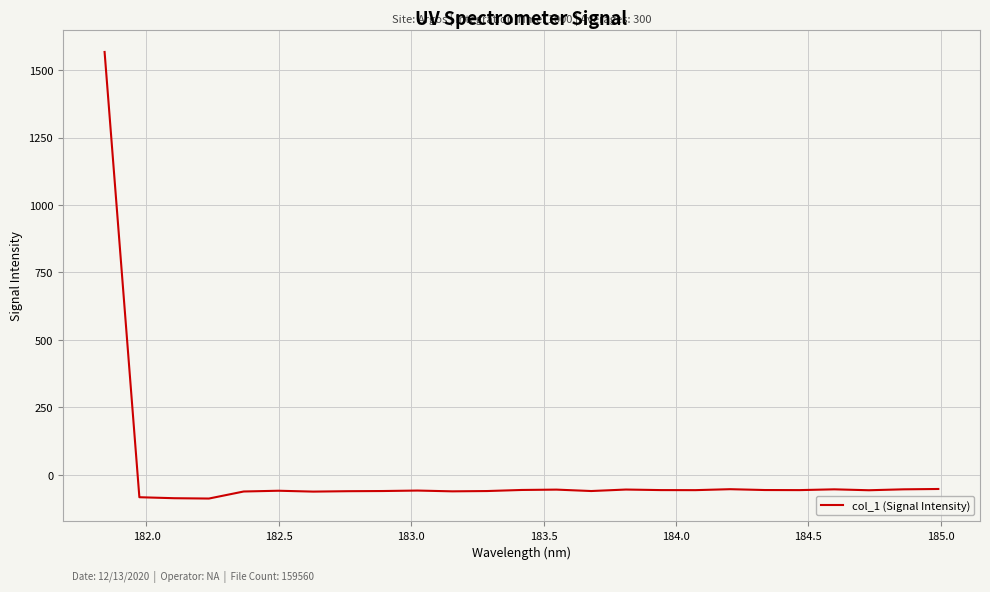

What is the smallest value displayed?

-88.7